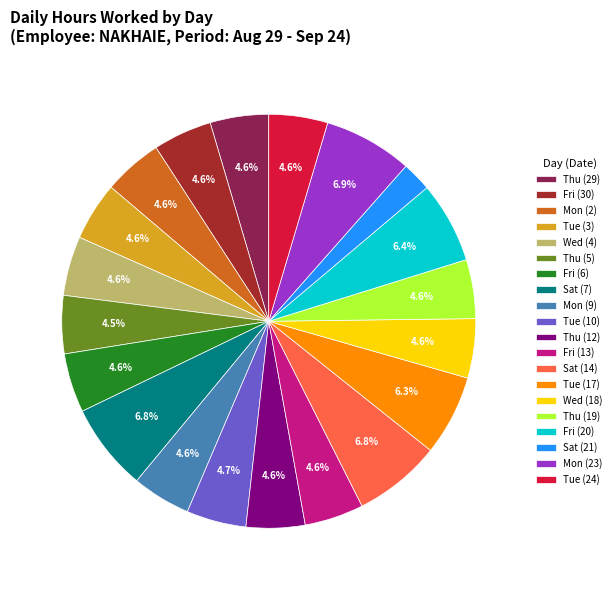

To the nearest percent, what percentage of the pie is Tue (24)?

5%